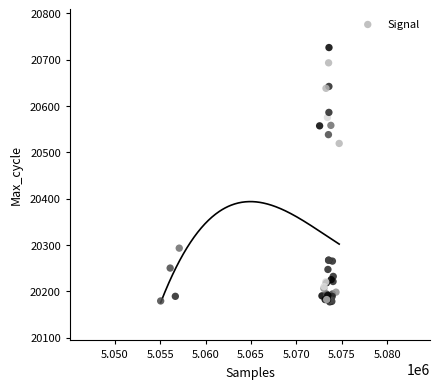

What Y value in the scatter plot is closest to 20451?

20519